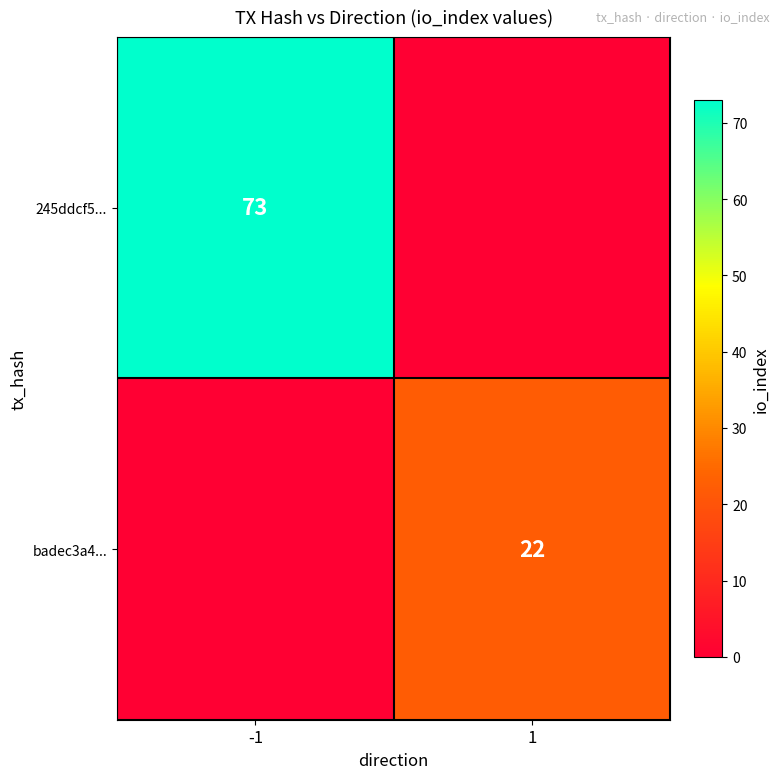

How many distinct data groups are displayed?

2